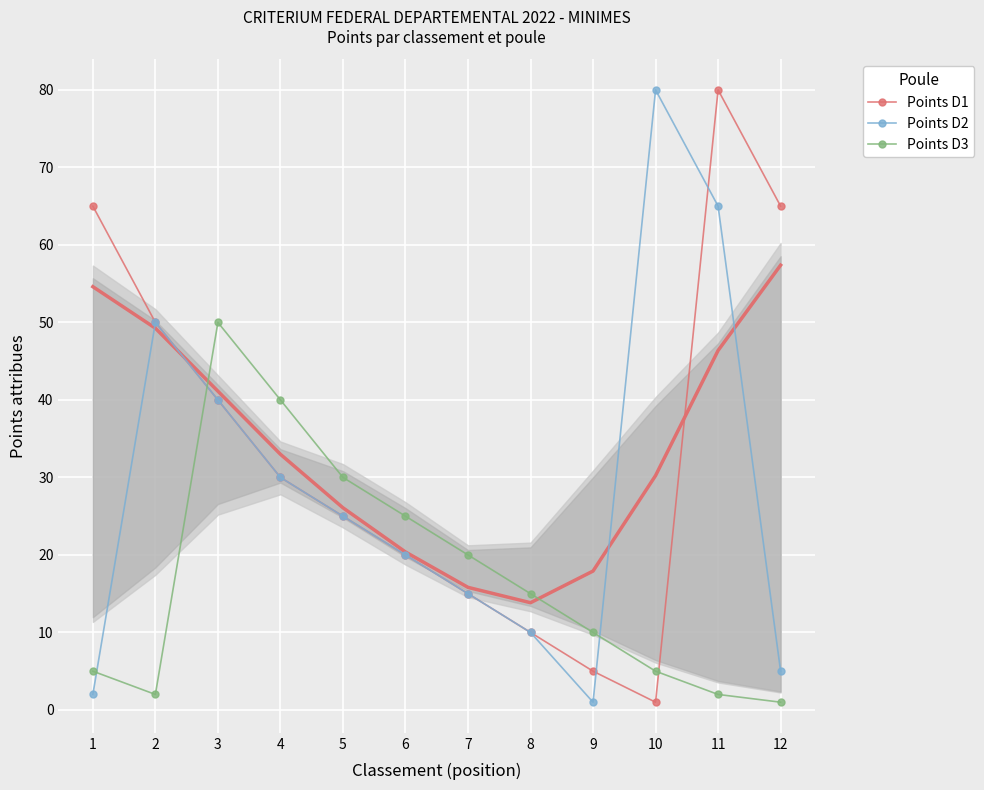

How many times do Points D2 and Points D3 cross each other?

3